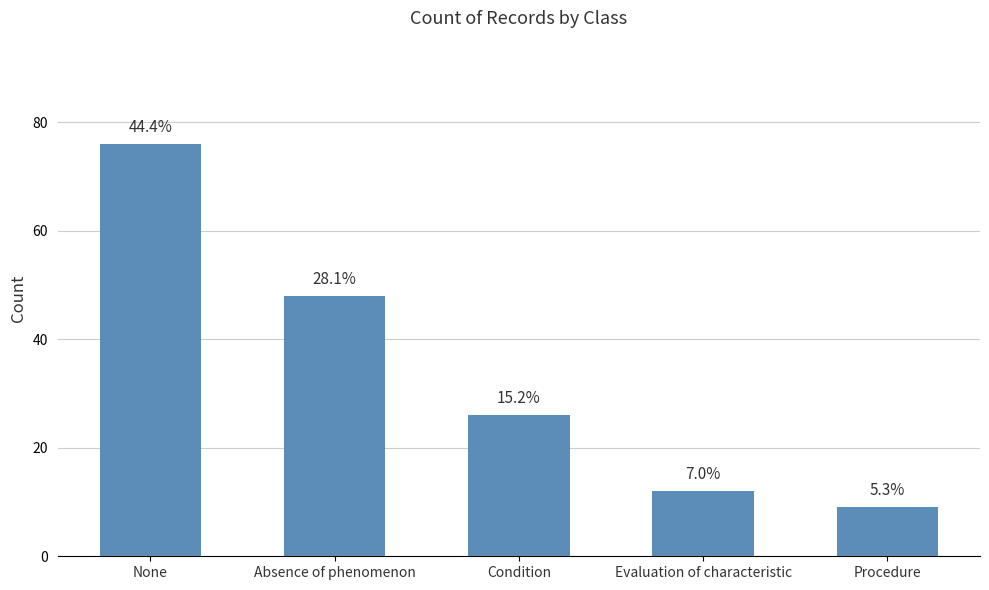

Rank the categories by value from highest to lowest.

None, Absence of phenomenon, Condition, Evaluation of characteristic, Procedure